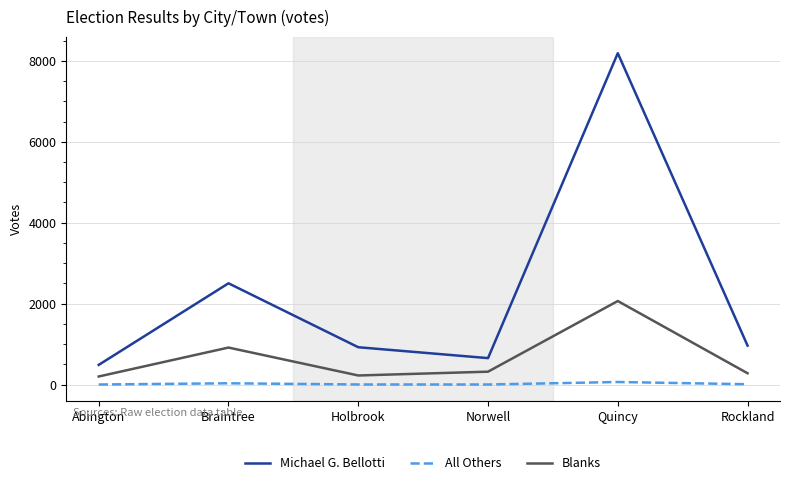

Is the value of All Others at Holbrook greater than the value of Blanks at Quincy?

No